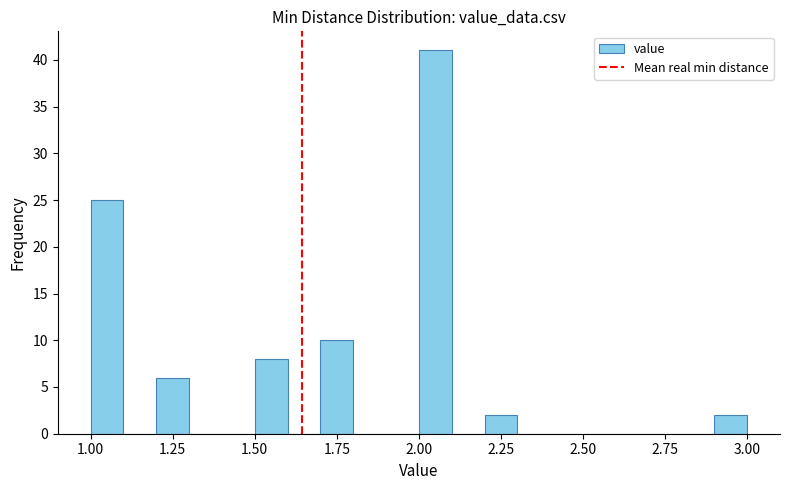

Around what value on the x-axis is the tallest bar? Give the approximate position of its centre, as read against the axis.

2.05